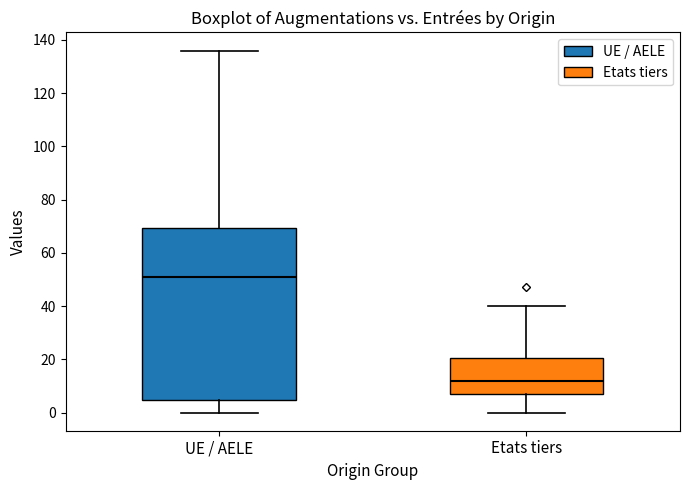

Comparing the boxes themselves (not the whiskers), which one is the tallest?

UE / AELE